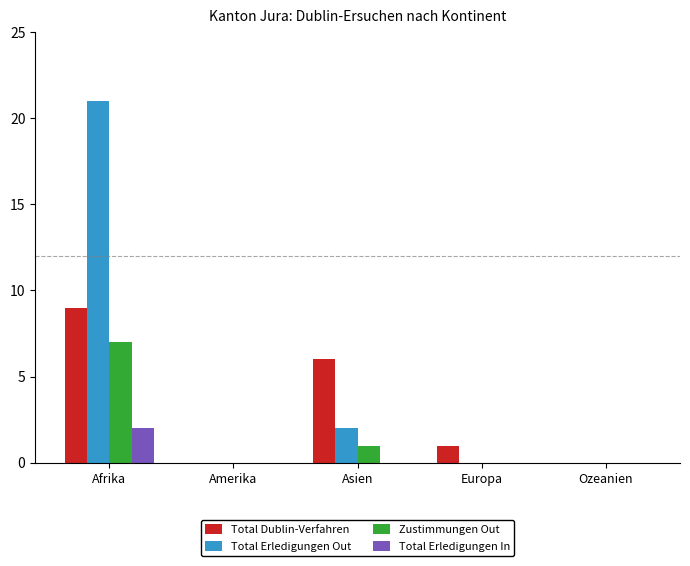

How many data points does each series have?

5